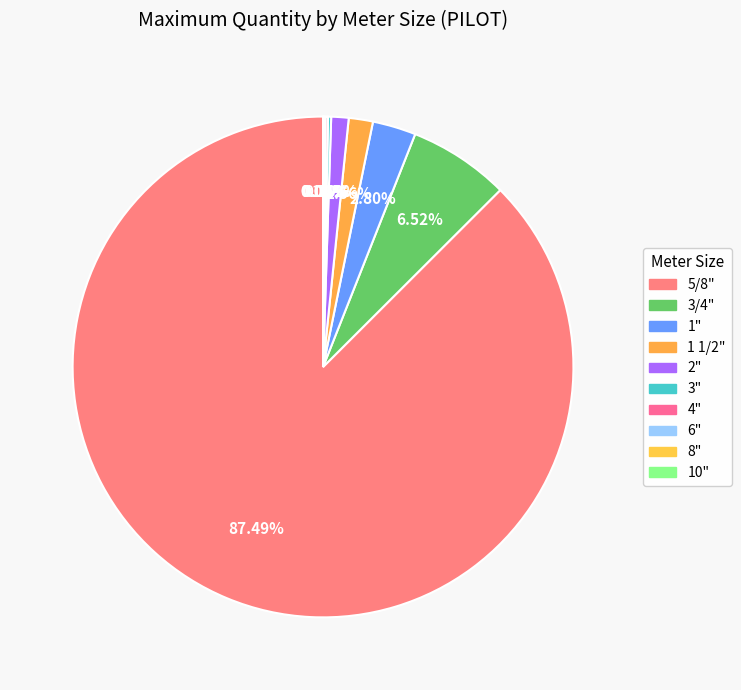

Which slice is the smallest?

8"